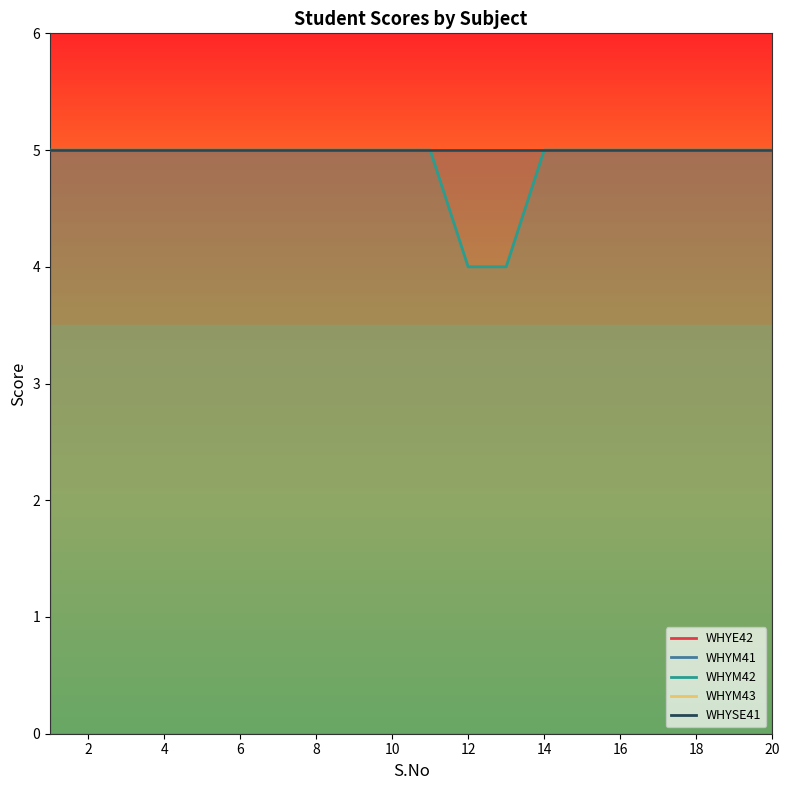

What is the total value across all series at 6?

25